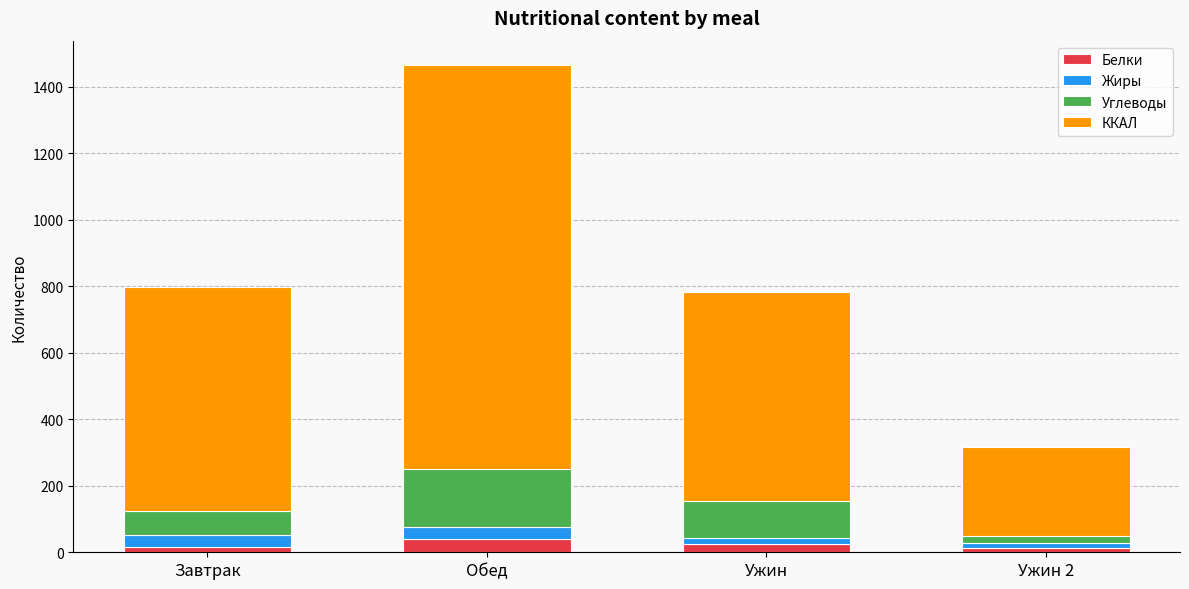

Count the number of data series in this chart.

4